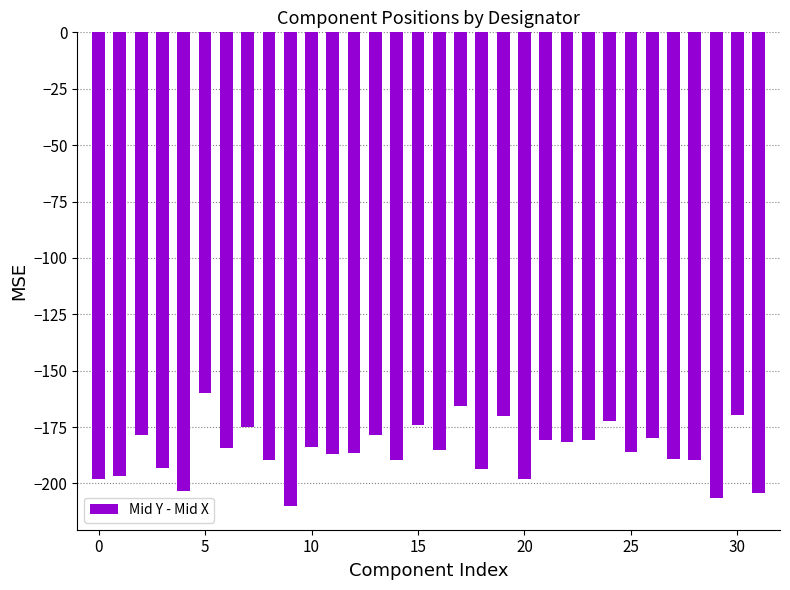

What is the smallest value displayed?

-210.0